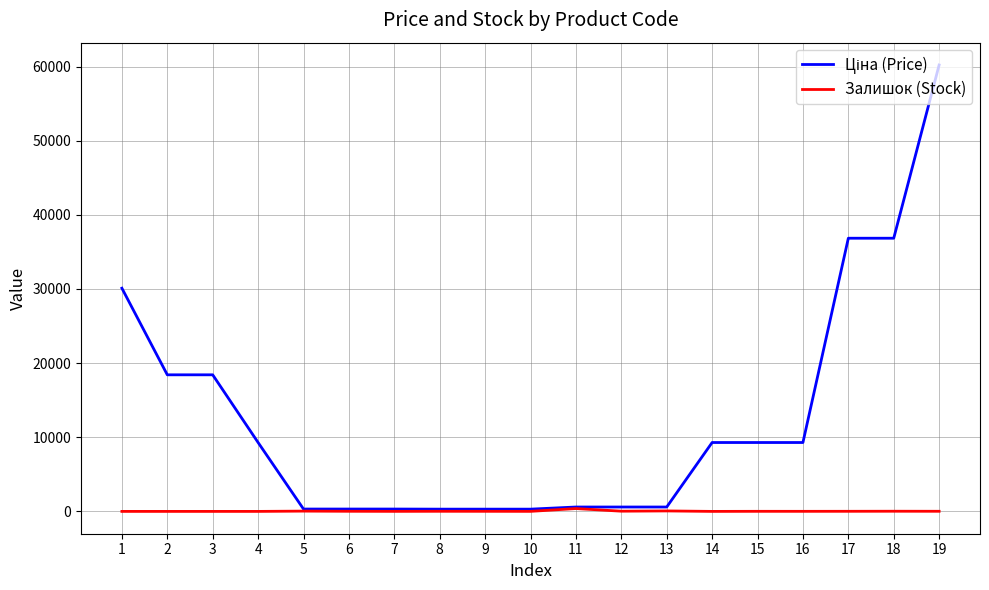

Does the chart display data point markers on the line(s)?

No